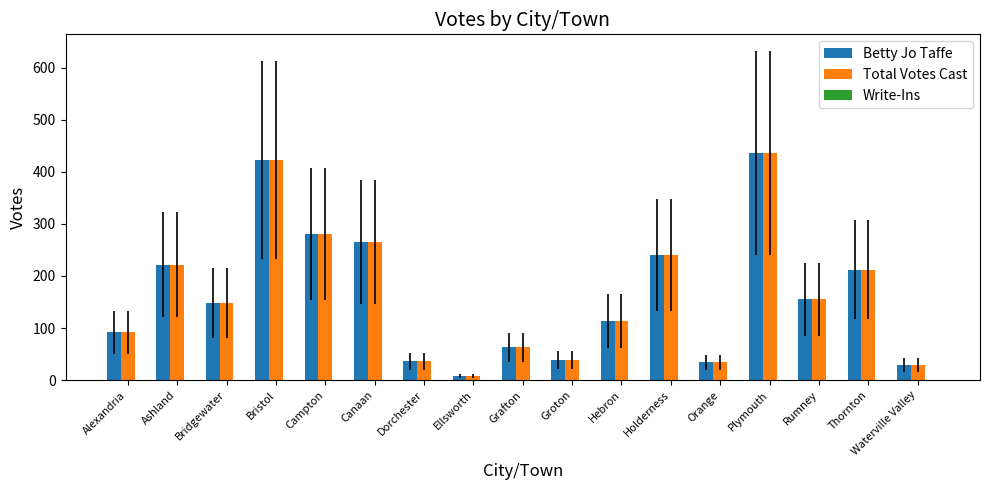

What is the maximum value shown in the chart?

436